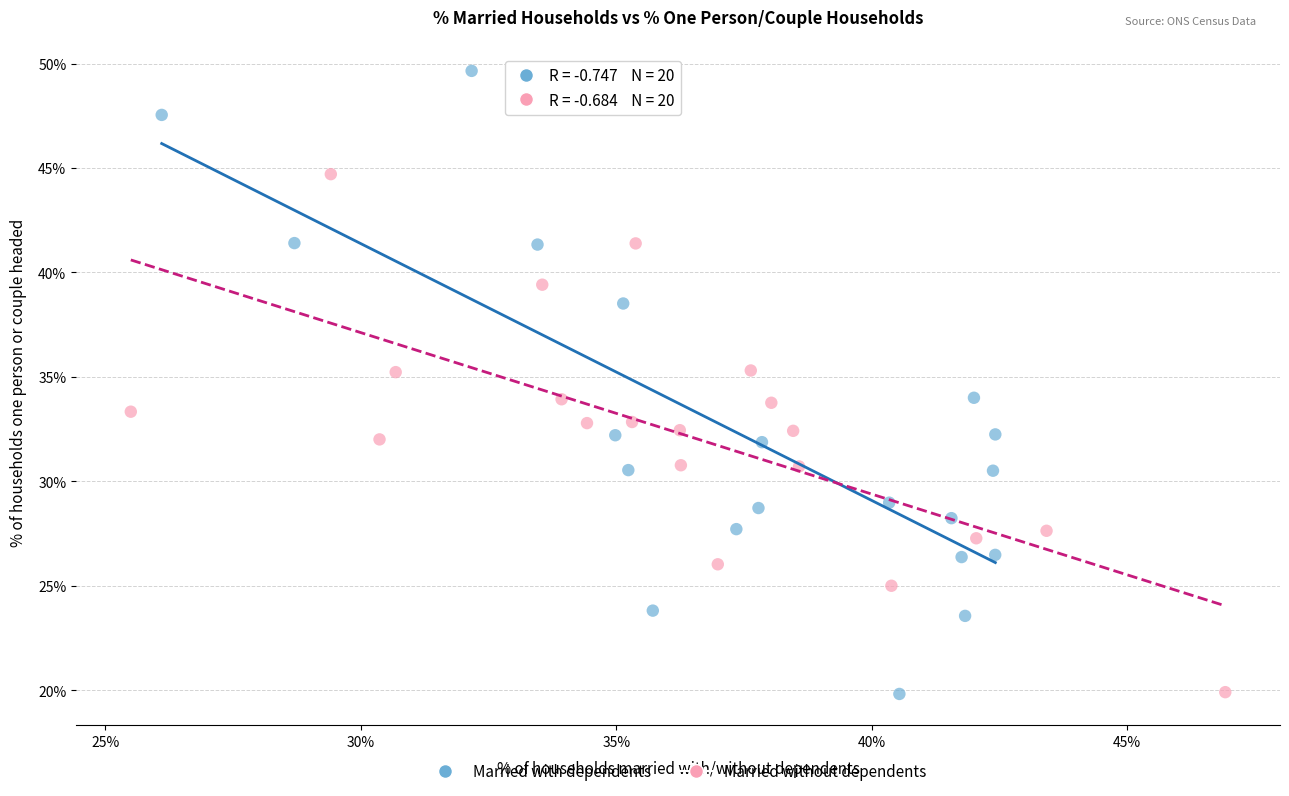

Which series reaches the maximum Y coordinate?

Married with dependents